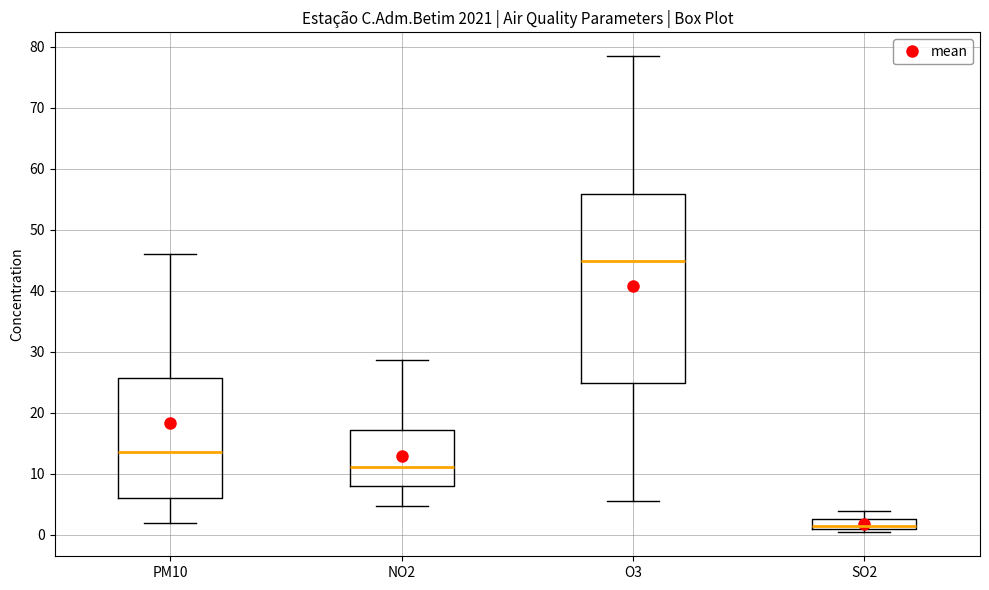

Reading left to right, read every box against the y-axis: the position of its median line, the range the box covers, and the ends of its whiskers. The values are not printed on the chart, so give them approximately, as read against the axis.

PM10: median 14, box 6 to 26, whiskers 2 to 46
NO2: median 11, box 8 to 17, whiskers 5 to 29
O3: median 45, box 25 to 56, whiskers 6 to 78
SO2: median 1 (just above the box's lower edge), box 1 to 3, whiskers 0 to 4